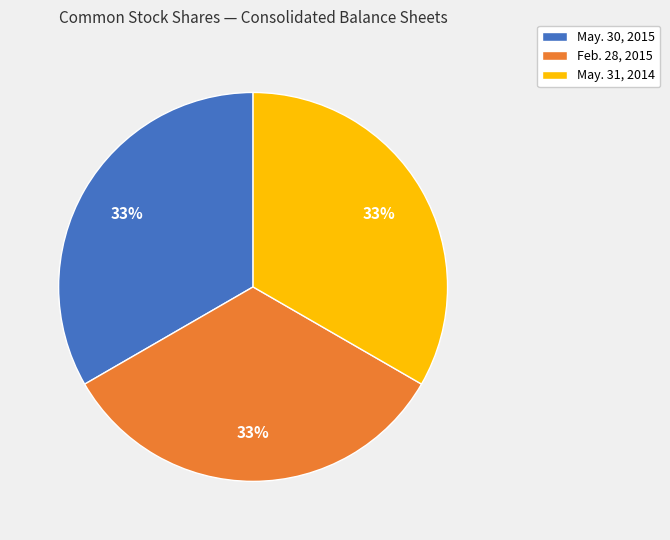

Is there a majority slice in this chart?

No